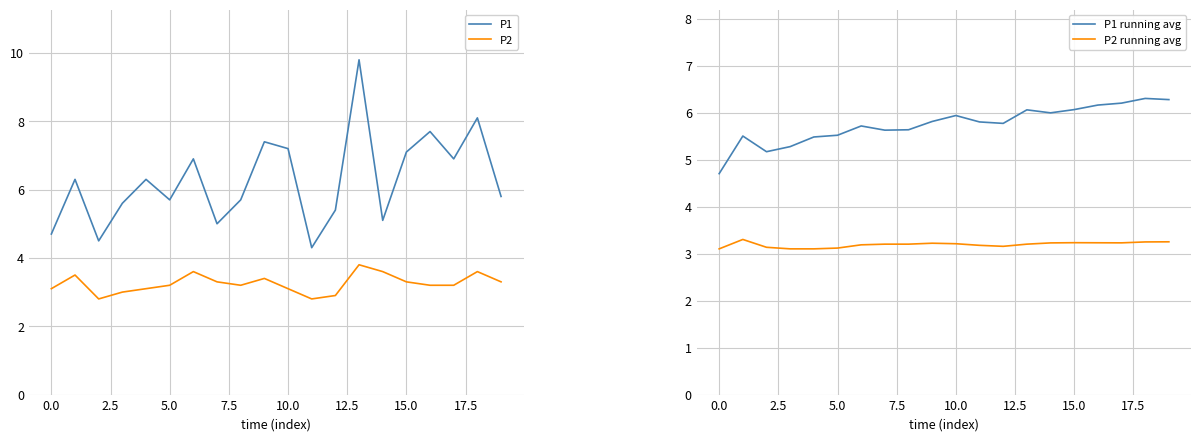

What is the highest value of the P2 series?

3.8